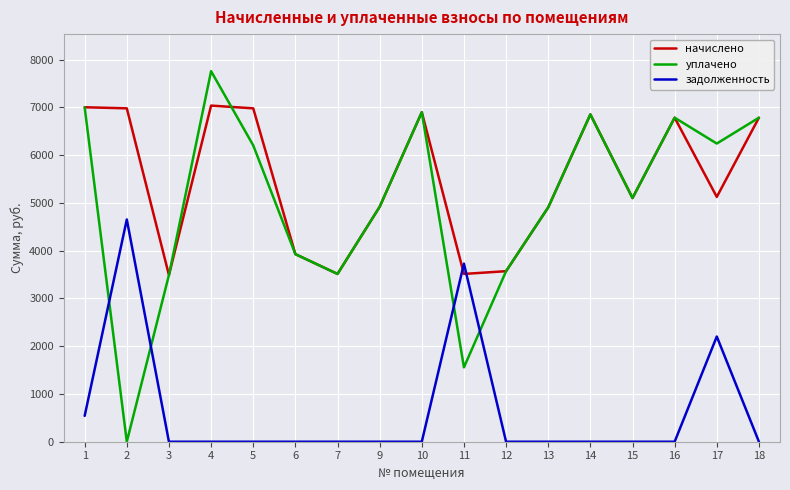

What is the difference between the maximum and minimum values in the задолженность series?

4654.1